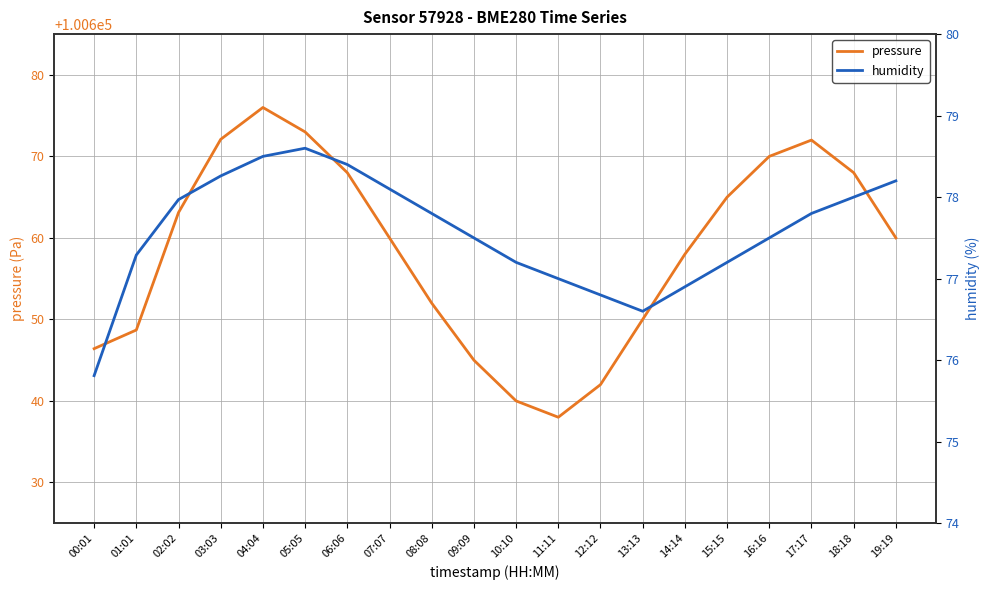

Is this an area chart (filled region under the line)?

No